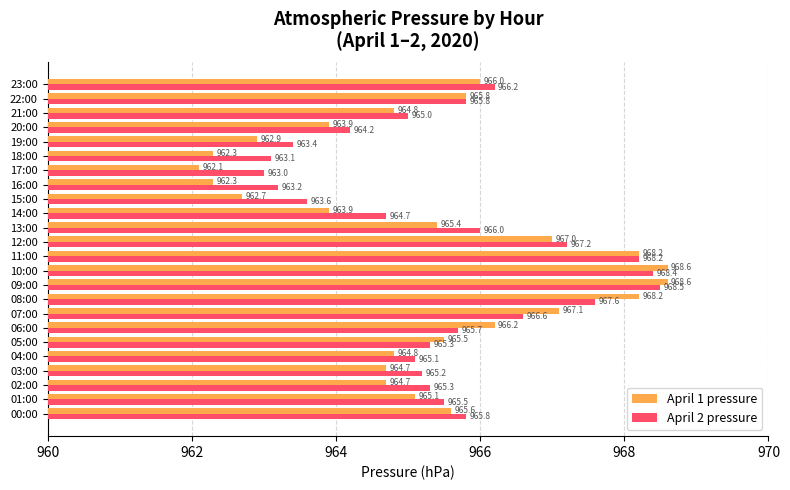

At which category is the sum across all series the highest?

09:00